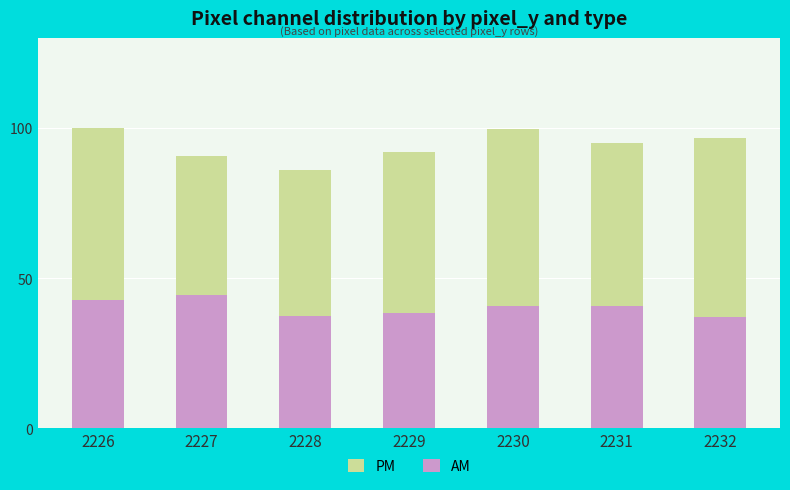

Reading left to right, transcribe all the data shown in this chart.

PM: 2226=7919	2227=7180	2228=6804	2229=7287	2230=7902	2231=7528	2232=7658
AM: 2226=3376	2227=3528	2228=2976	2229=3054	2230=3220	2231=3230	2232=2932